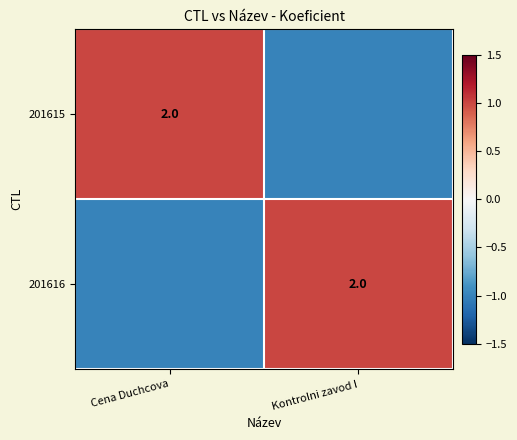

The value of 201616 at Kontrolni zavod I is 3. True or false?

False